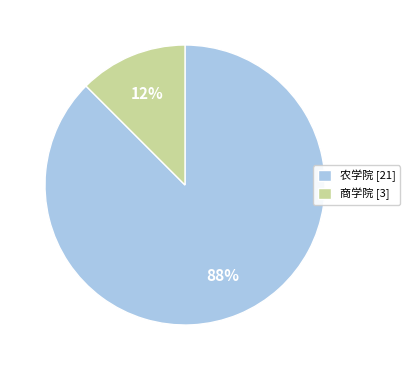

Which has a higher value, 商学院 [3] or 农学院 [21]?

农学院 [21]